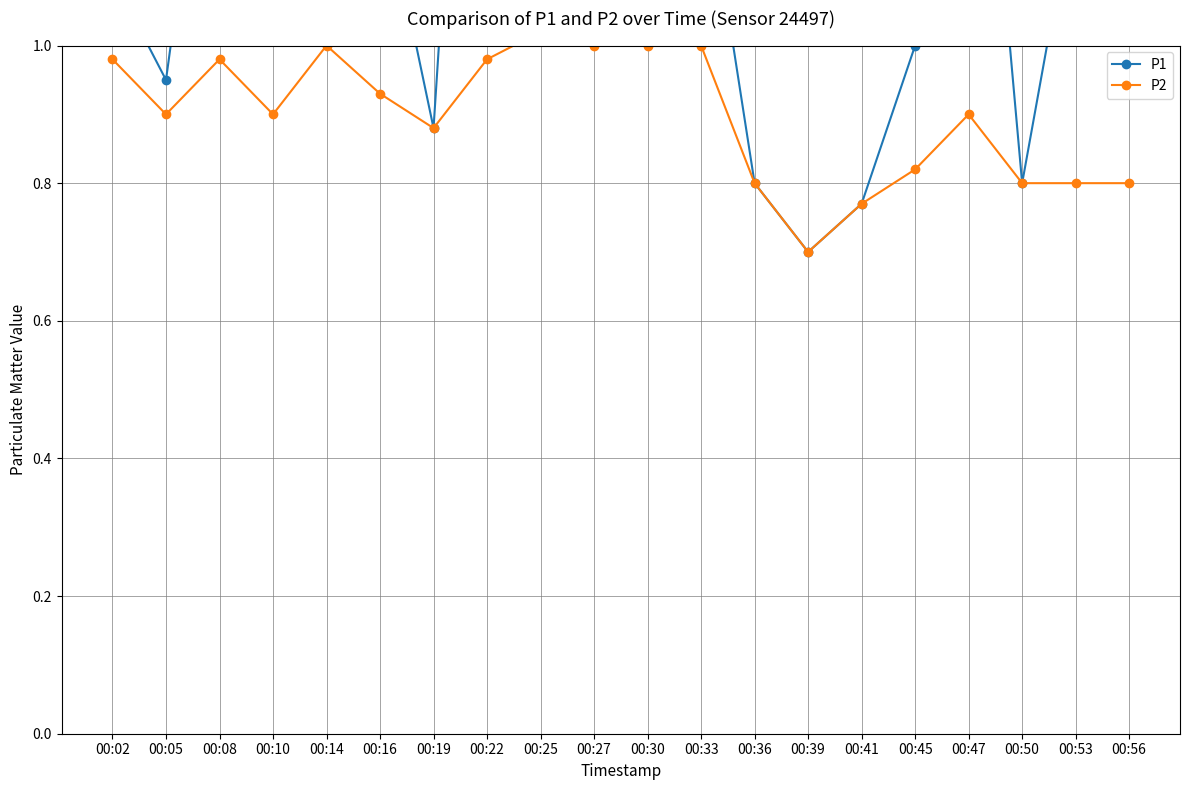

True or false: P1 has a value of 0.8 at 00:36.

True